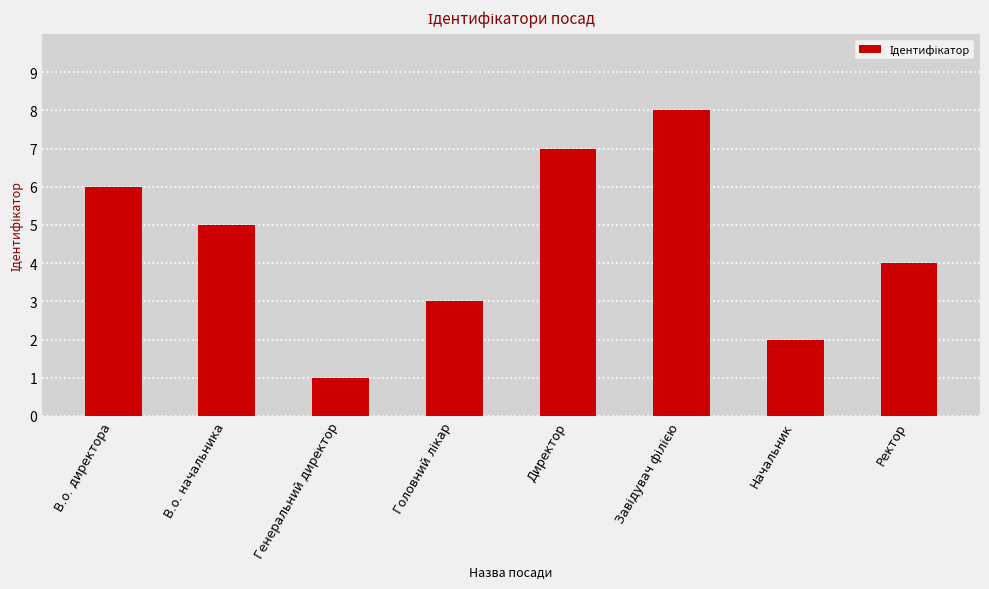

What is the sum of the values at Директор and В.о. начальника?

12